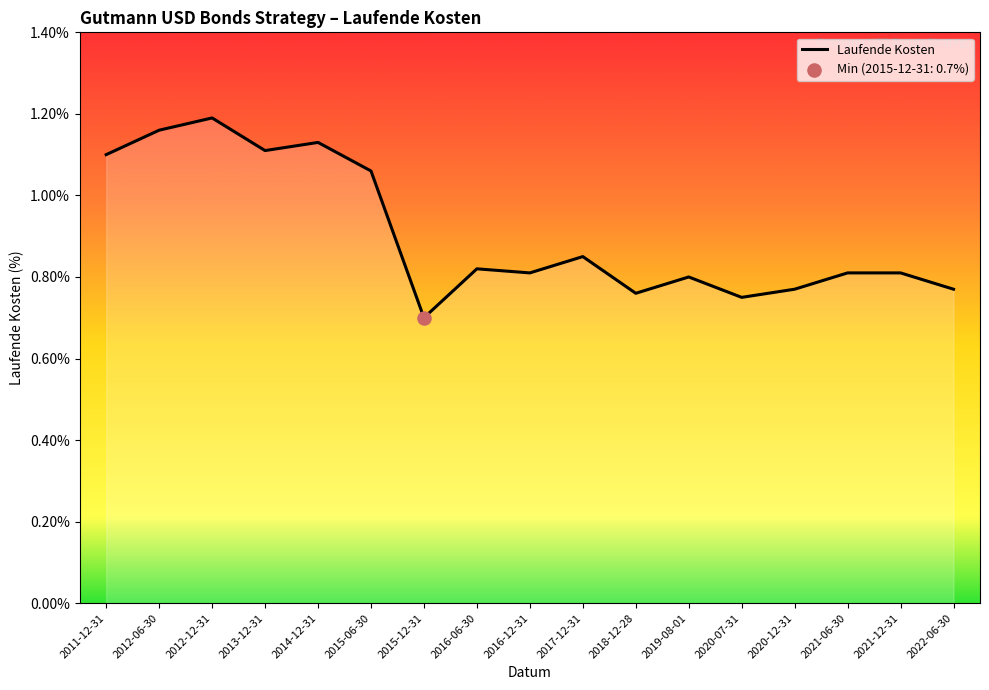

What is the ratio of the value at 2016-12-31 to the value at 2012-12-31?

0.7